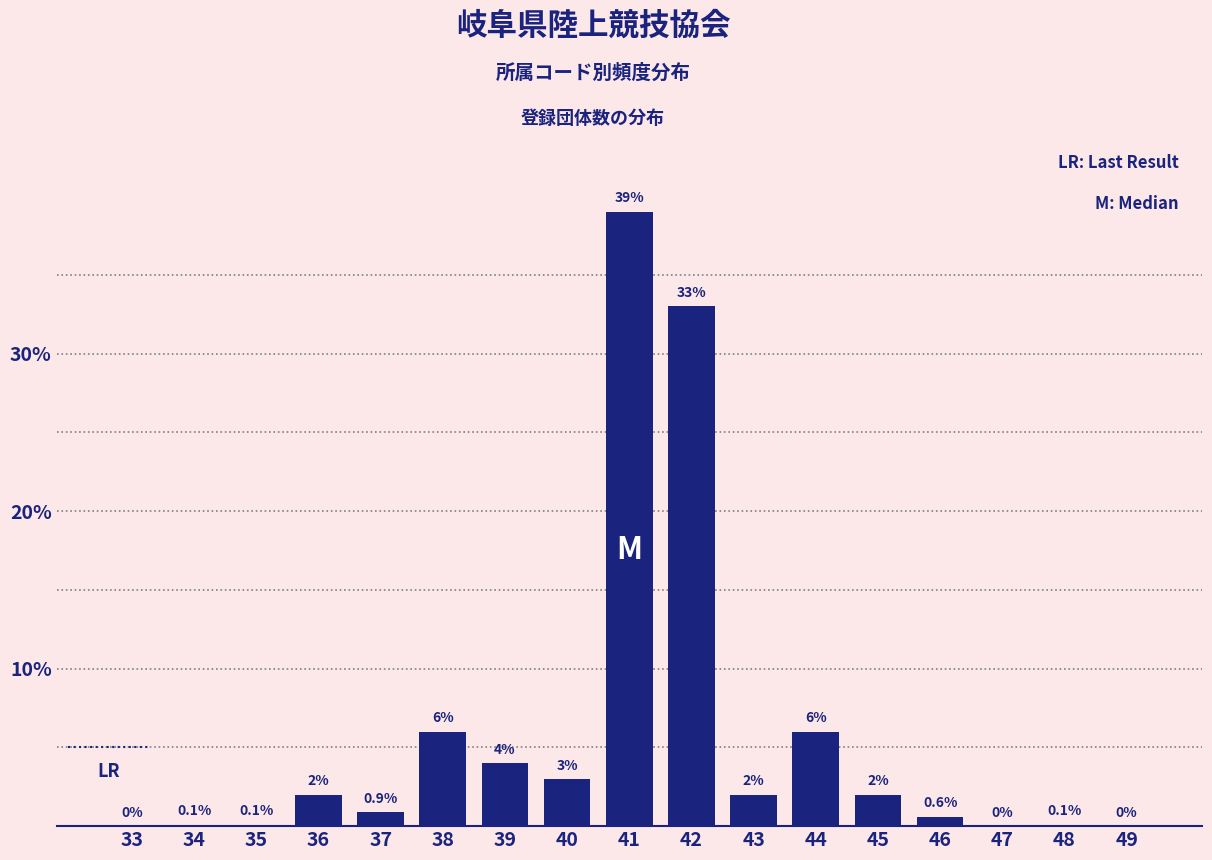

Reading left to right, list all the values displayed in this chart.

33=0.0	34=0.1	35=0.1	36=2.0	37=0.9	38=6.0	39=4.0	40=3.0	41=39.0	42=33.0	43=2.0	44=6.0	45=2.0	46=0.6	47=0.0	48=0.1	49=0.0